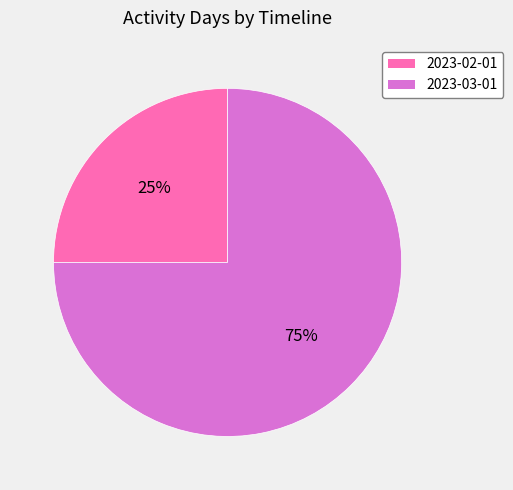

Which slice is the largest?

2023-03-01